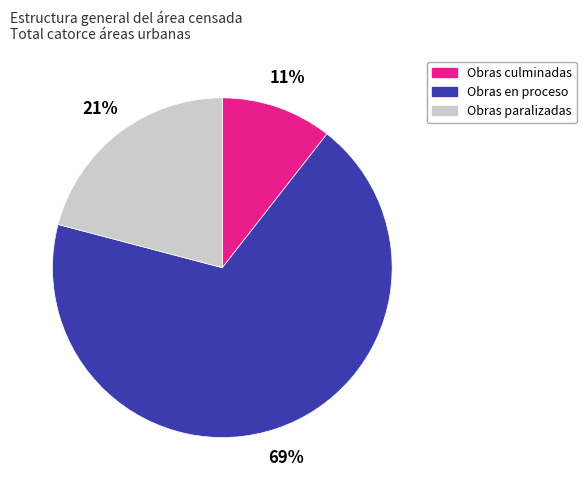

Does any single category account for the majority?

Yes